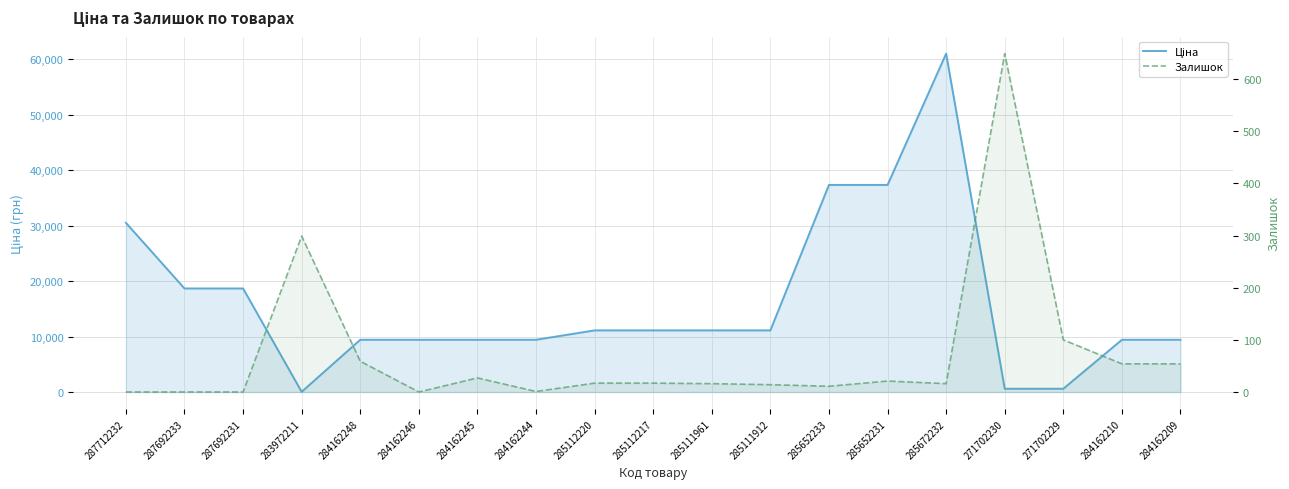

Where is the first local maximum for Залишок?

283972211